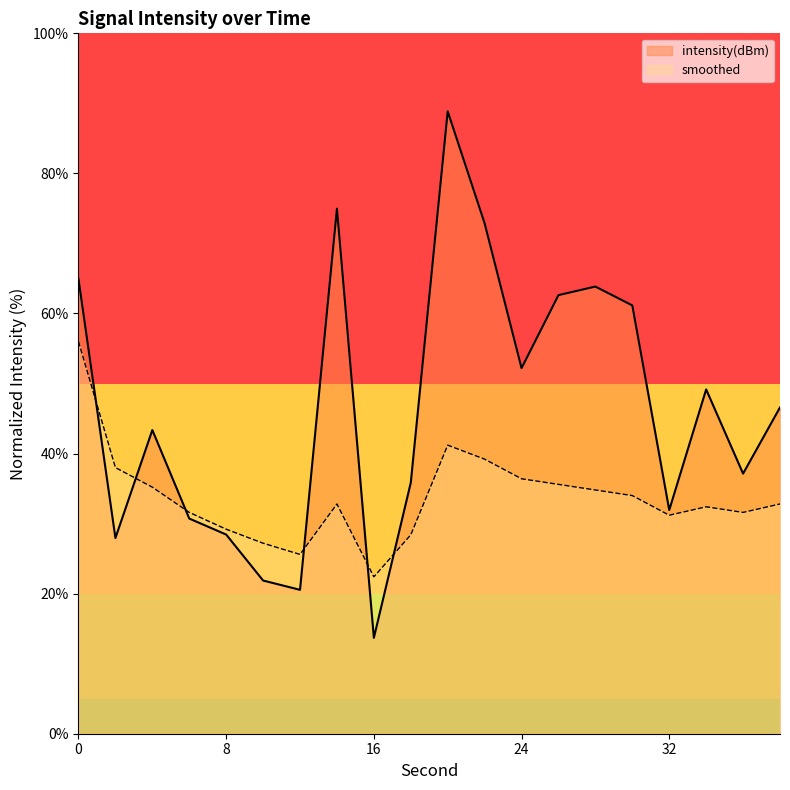

How many distinct data groups are displayed?

2